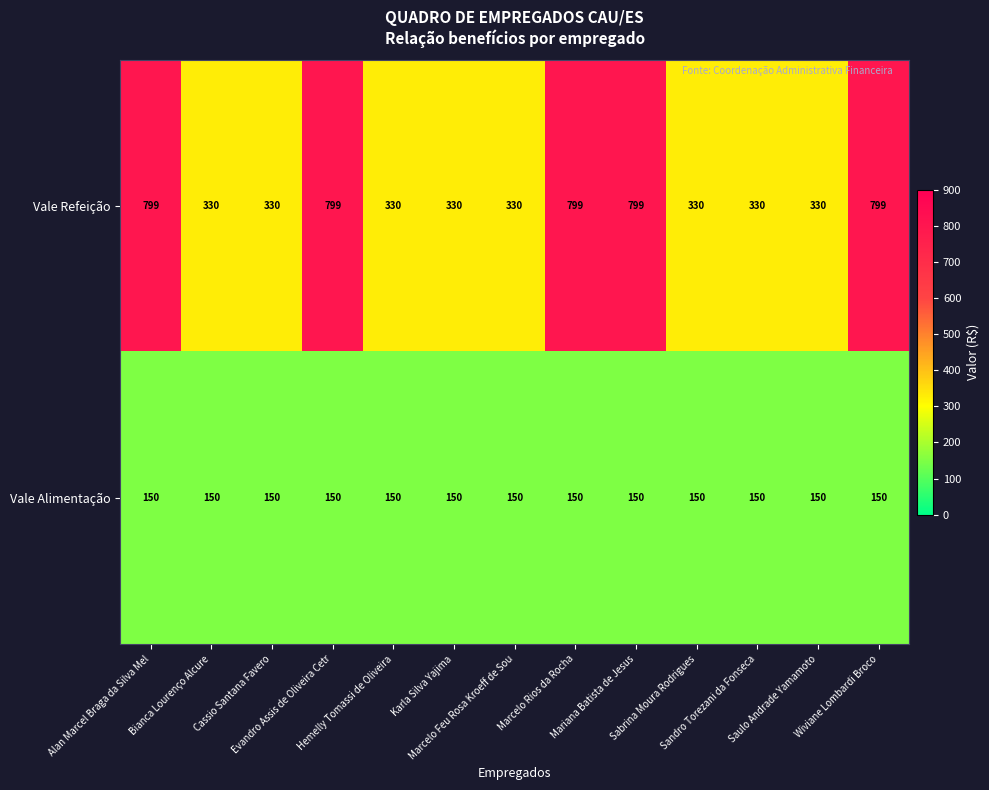

Rank the series at Sandro Torezani da Fonseca from highest to lowest value.

Vale Refeição, Vale Alimentação